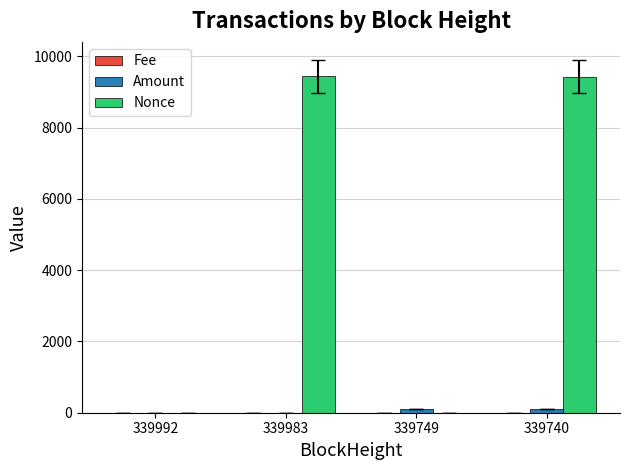

What is the maximum value shown in the chart?

9442.0